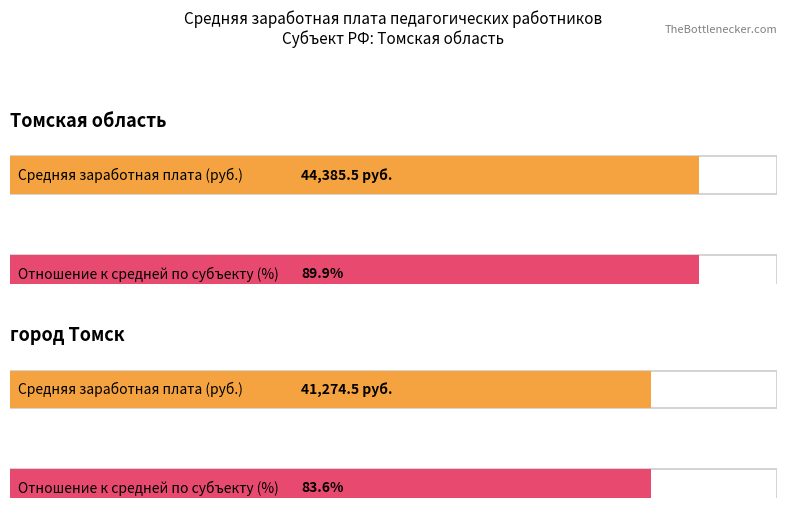

What is the label of the 2nd bar from the left?

город Томск